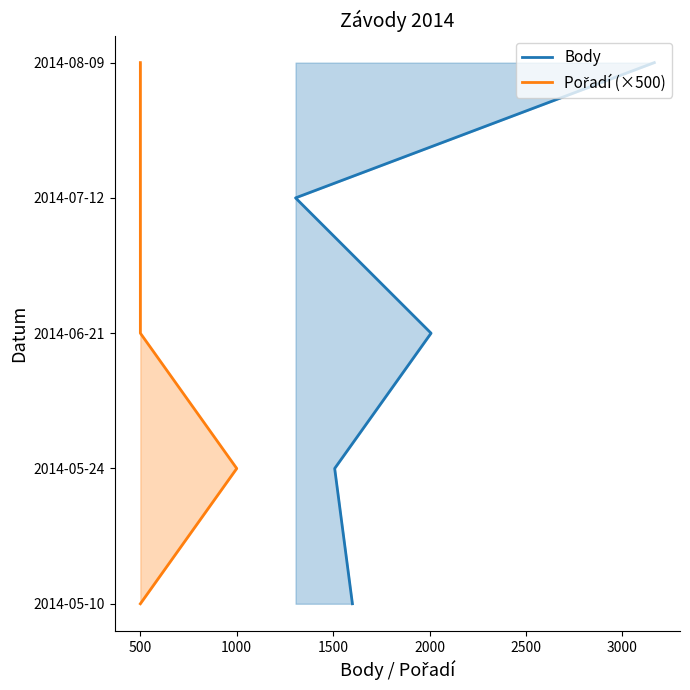

Which has a higher value, 2000 or 1500?

2000